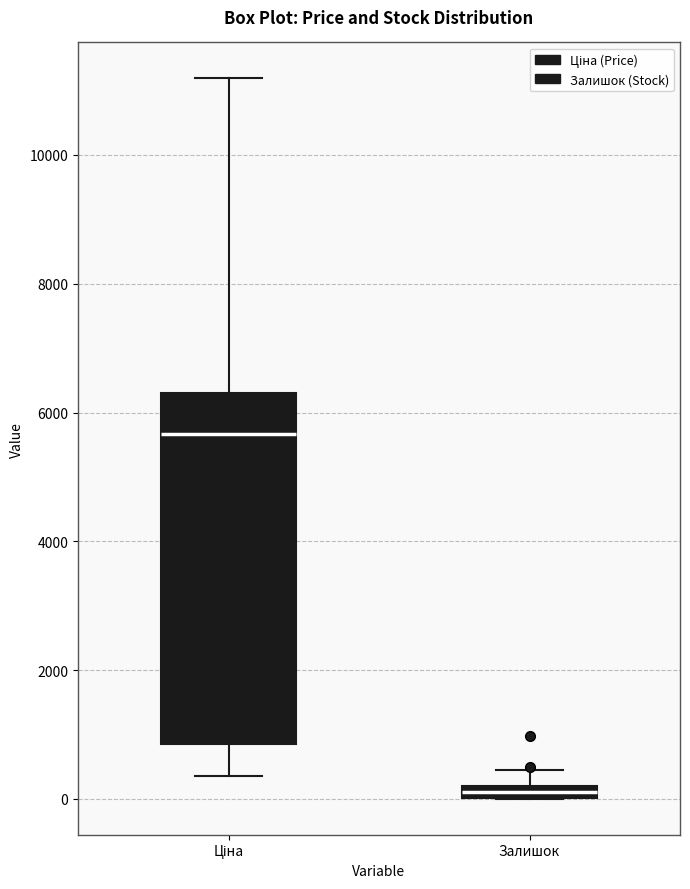

Which box is the tallest, from its lower edge to its upper edge?

Ціна